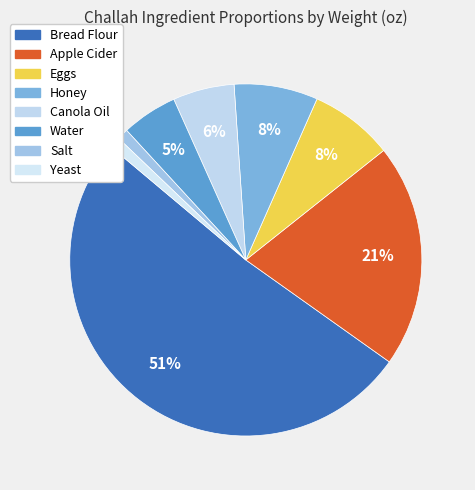

How much of the chart is everything except Water?

94.9%